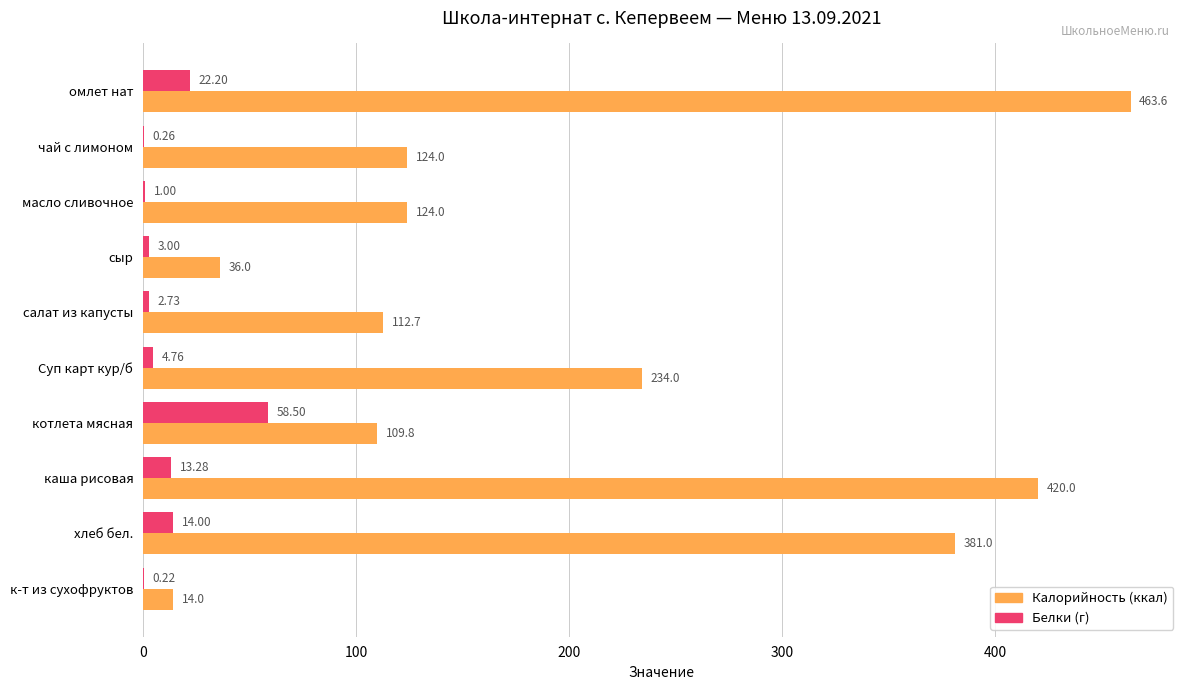

At which label is Калорийность (ккал) closest to 238?

Суп карт кур/б